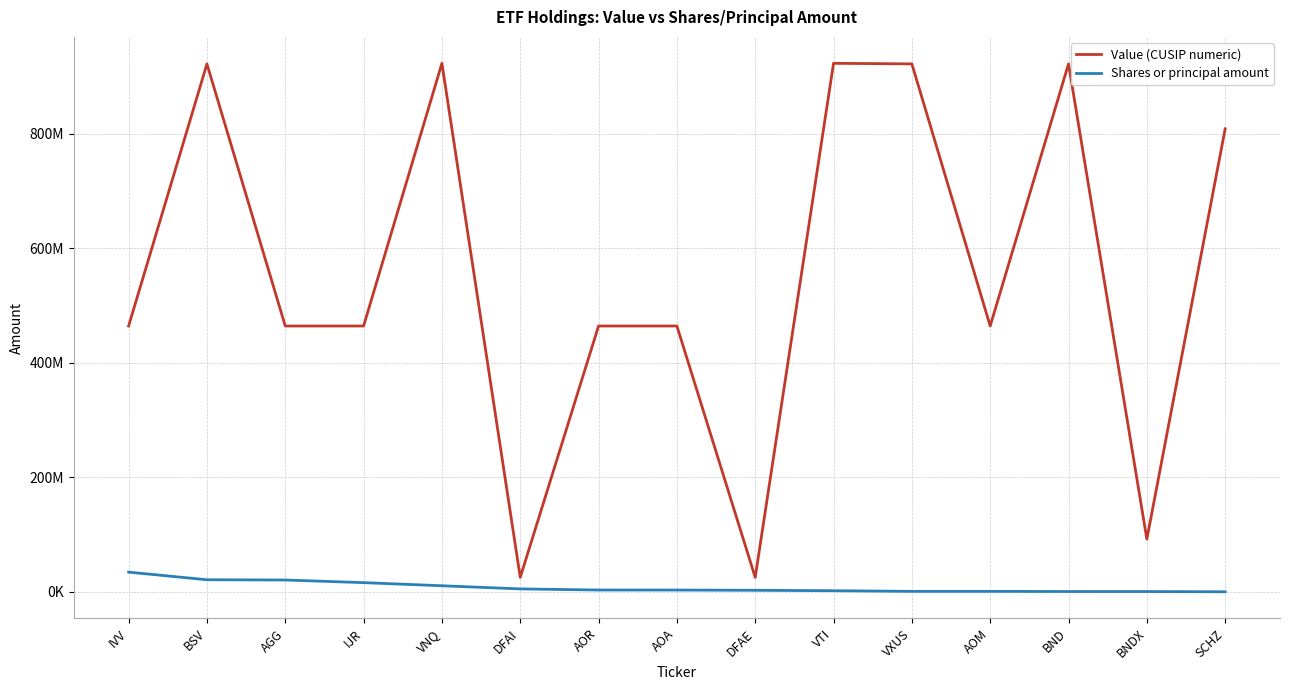

Reading left to right, what are all the values shown in this chart?

Value (CUSIP numeric): IVV=464287200	BSV=921937827	AGG=464287226	IJR=464287804	VNQ=922908553	DFAI=25434202	AOR=464289867	AOA=464289859	DFAE=25434302	VTI=922908769	VXUS=921909768	AOM=464289875	BND=921937835	BNDX=92203407	SCHZ=808524839
Shares or principal amount: IVV=34565004	BSV=21261733	AGG=20825067	IJR=16222137	VNQ=10791106	DFAI=5284398	AOR=3344327	AOA=3303798	DFAE=2840490	VTI=2126440	VXUS=994579	AOM=988550	BND=704584	BNDX=672296	SCHZ=282776